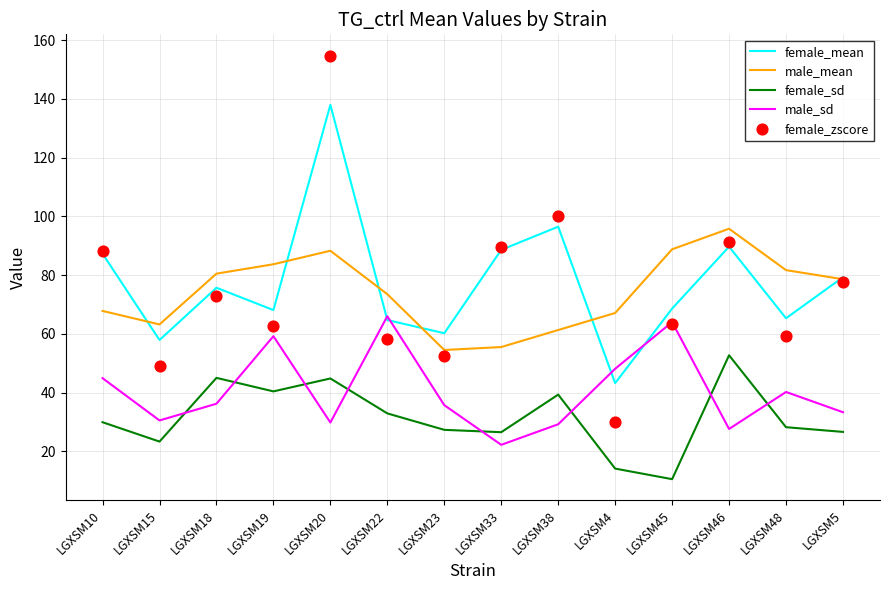

What are all the series names shown in the legend?

female_mean, male_mean, female_sd, male_sd, female_zscore